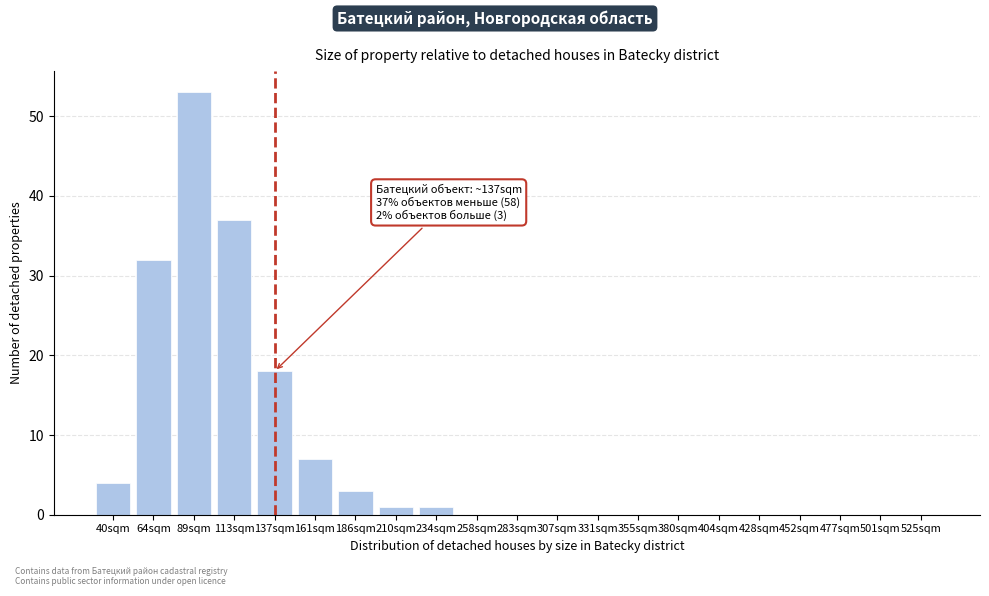

Reading left to right, extract all data points from this chart.

40sqm=4	64sqm=32	89sqm=53	113sqm=37	137sqm=18	161sqm=7	186sqm=3	210sqm=1	234sqm=1	258sqm=0	283sqm=0	307sqm=0	331sqm=0	355sqm=0	380sqm=0	404sqm=0	428sqm=0	452sqm=0	477sqm=0	501sqm=0	525sqm=0